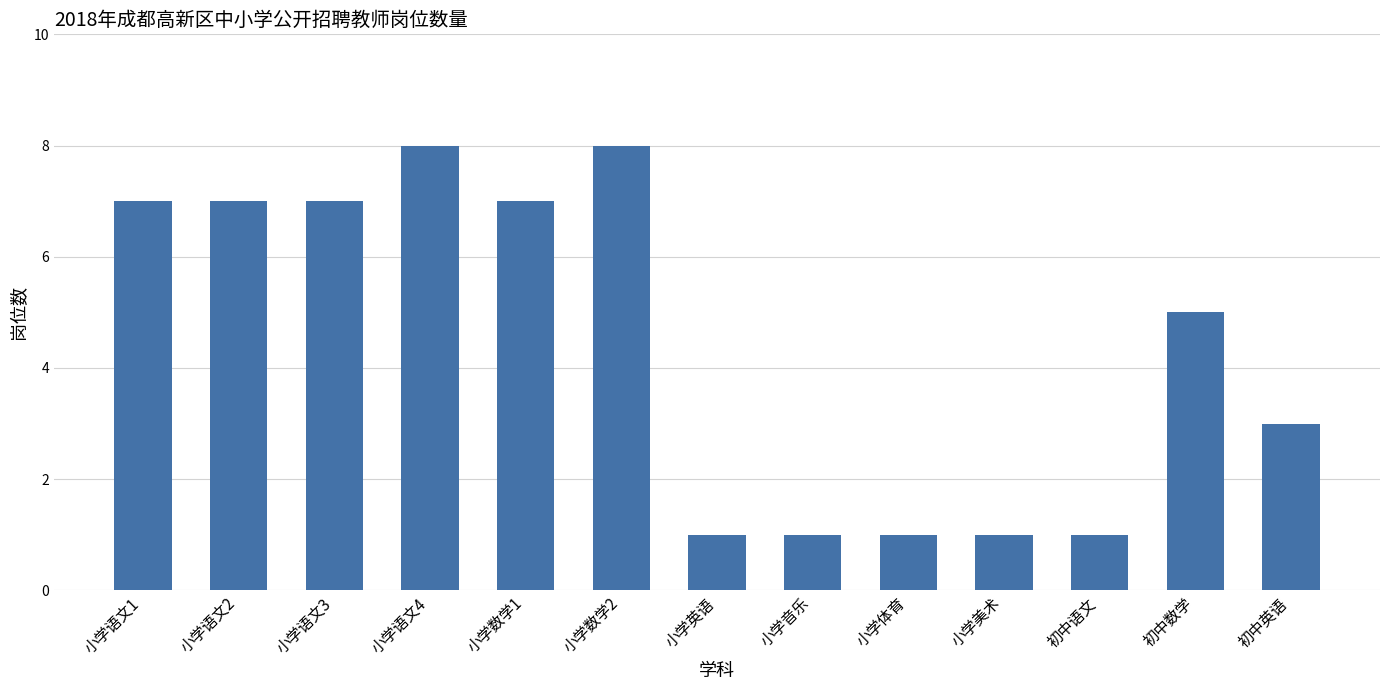

Reading left to right, what are all the values shown in this chart?

小学语文1=7	小学语文2=7	小学语文3=7	小学语文4=8	小学数学1=7	小学数学2=8	小学英语=1	小学音乐=1	小学体育=1	小学美术=1	初中语文=1	初中数学=5	初中英语=3